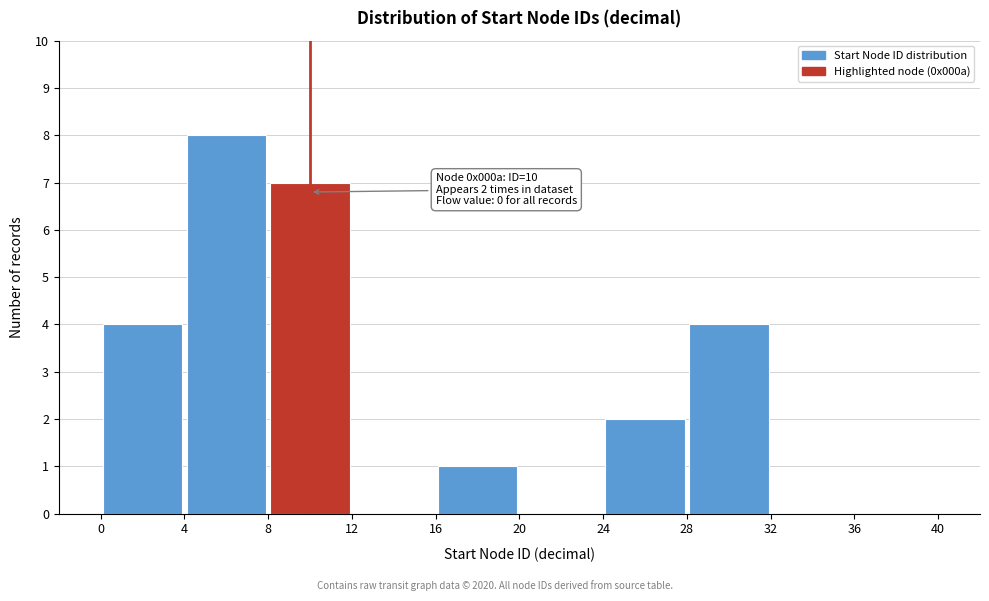

Over which range of the x-axis is the bar tallest?

4 to 8